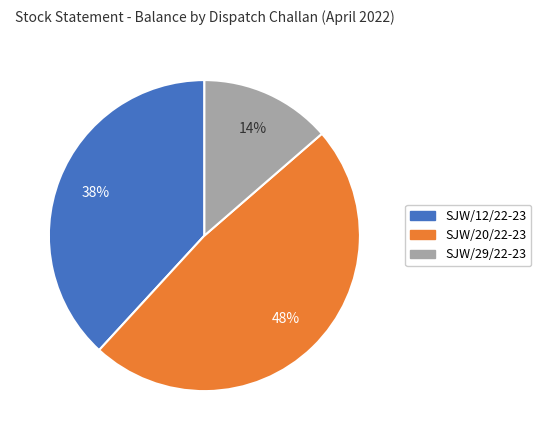

Is there any slice that represents more than half of the pie?

No